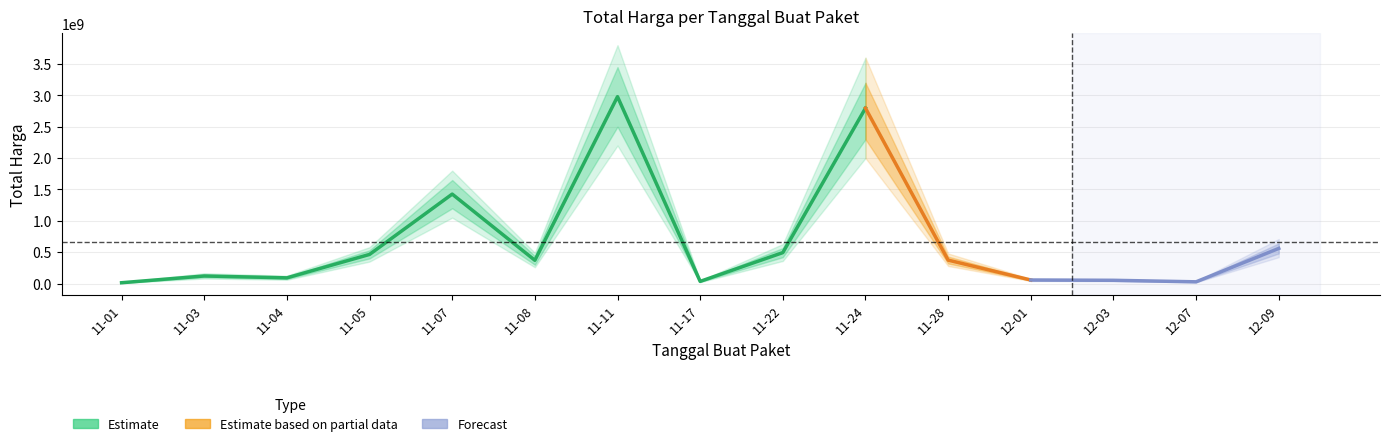

List the labels in order of value, smallest first.

2021-11-01, 2021-12-07, 2021-11-17, 2021-12-03, 2021-12-01, 2021-11-04, 2021-11-03, 2021-11-08, 2021-11-28, 2021-11-05, 2021-11-22, 2021-12-09, 2021-11-07, 2021-11-24, 2021-11-11